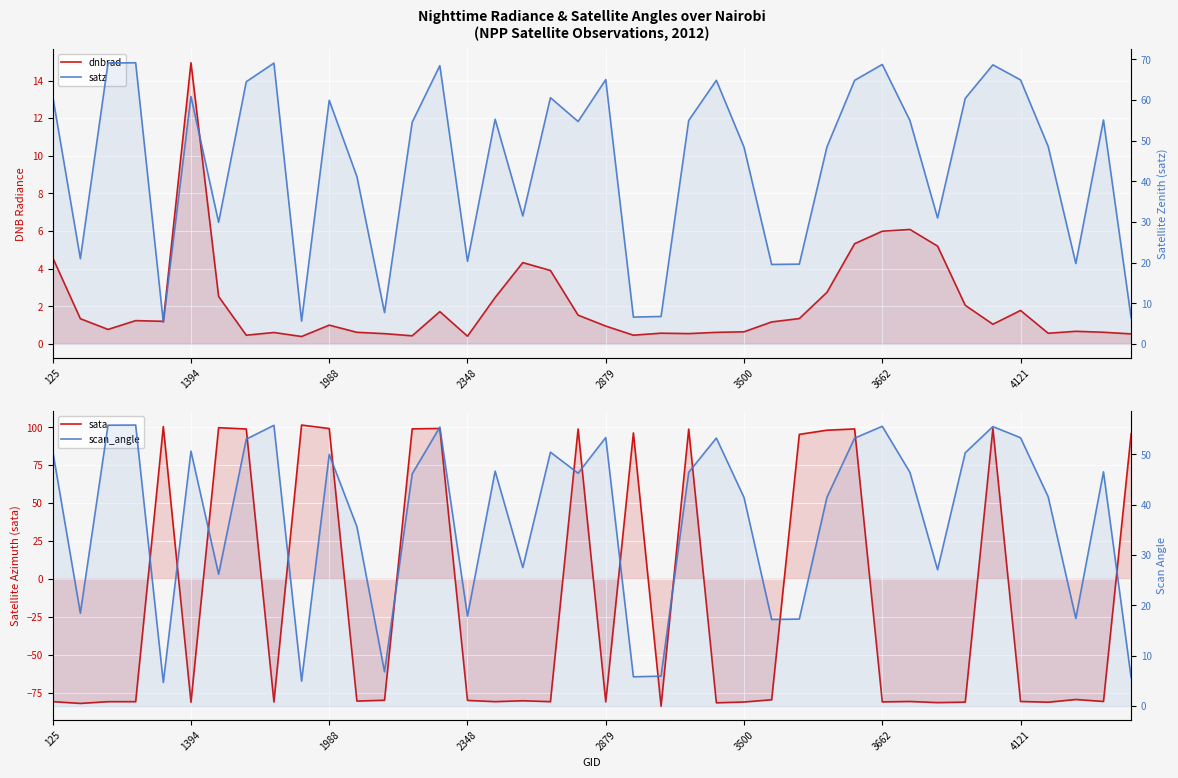

The sata series shows -126.7 at 36. True or false?

False